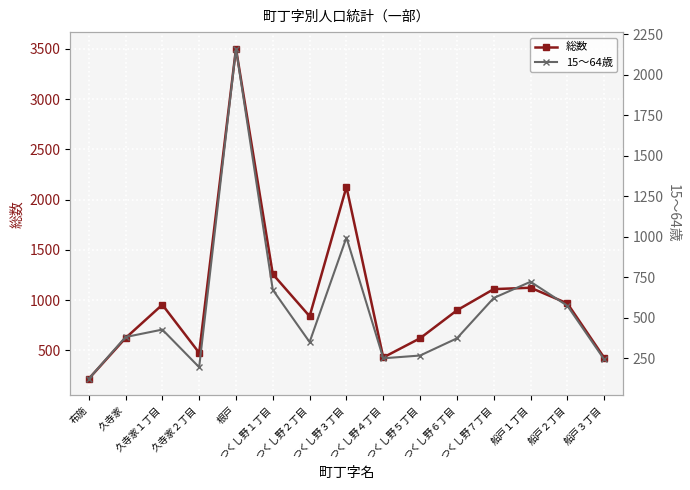

True or false: 15～64歳 and 総数 cross at least once.

False